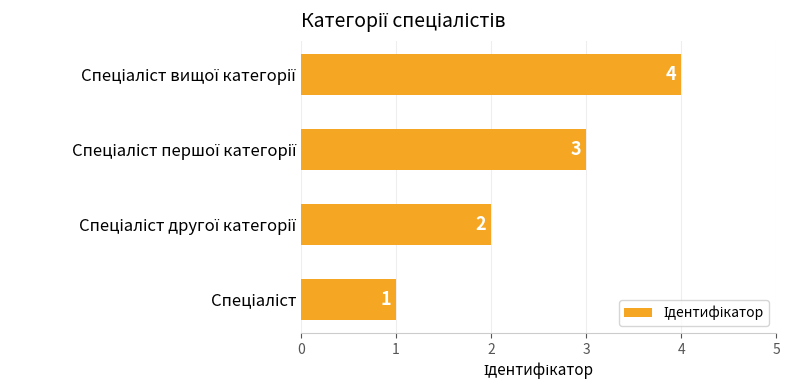

How many values are below 3?

2